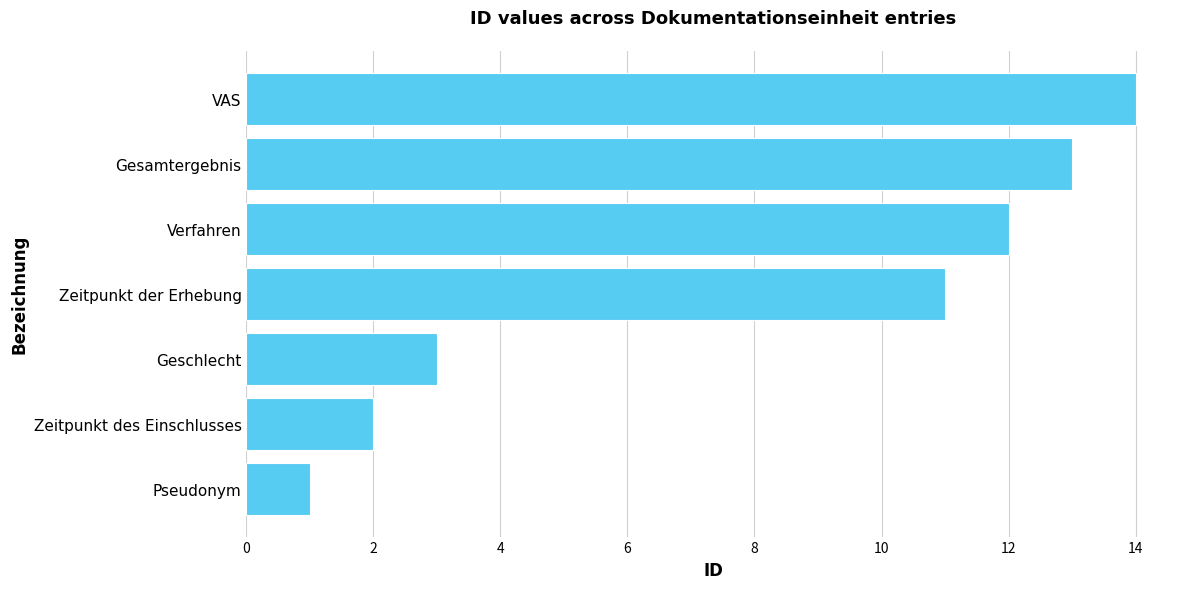

What is the change in value from Gesamtergebnis to VAS?

+1